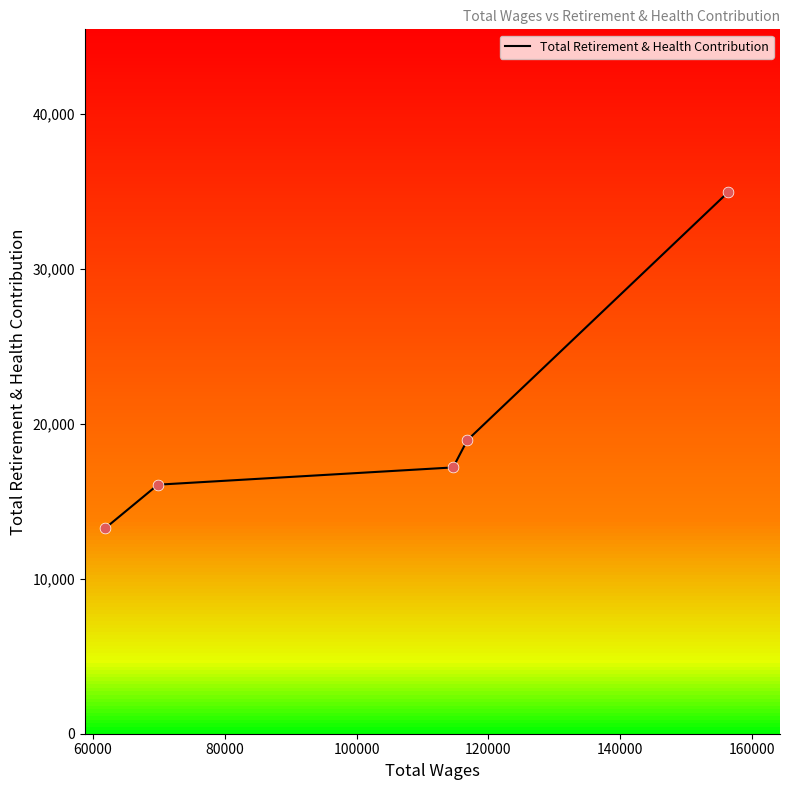

Approximately how many times larger is the value at 114633.0 compared to 61861.0?

1.3